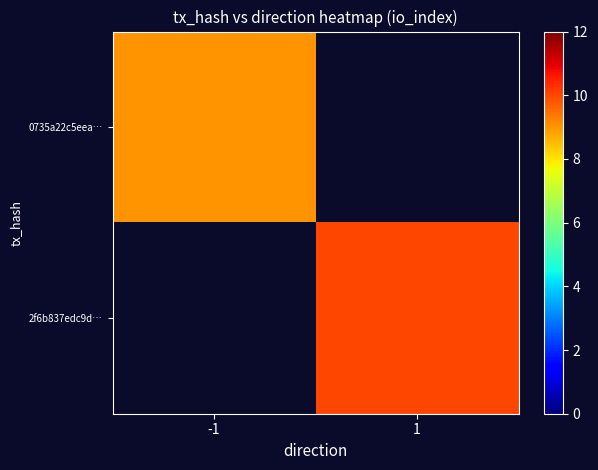

Is the value of 0735a22c5eea… at 1 greater than the value of 2f6b837edc9d… at -1?

No